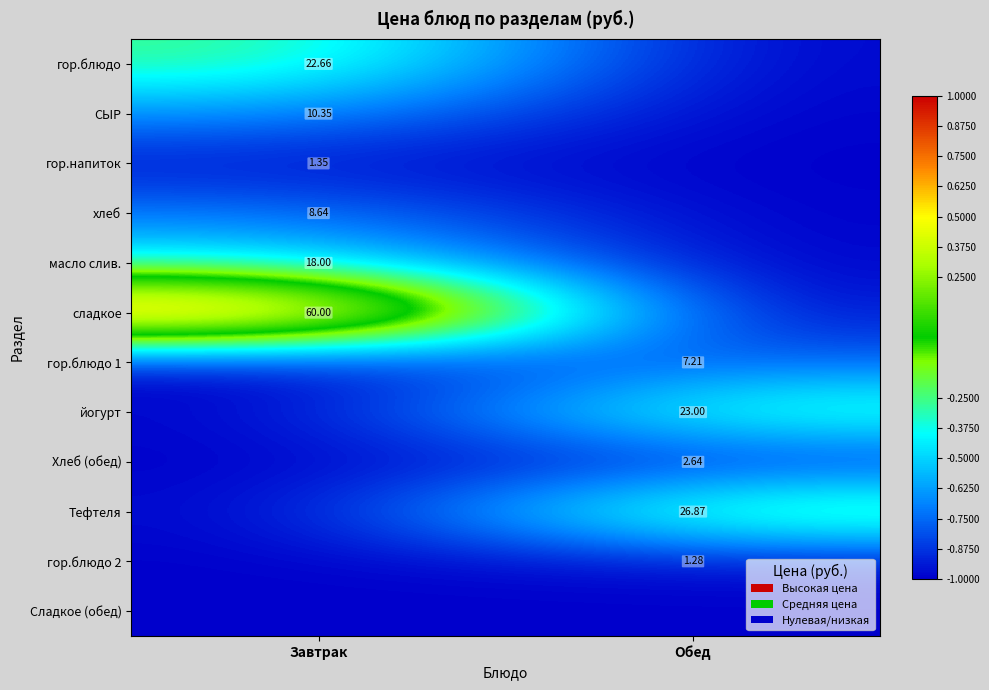

Count the number of categories in the chart.

2